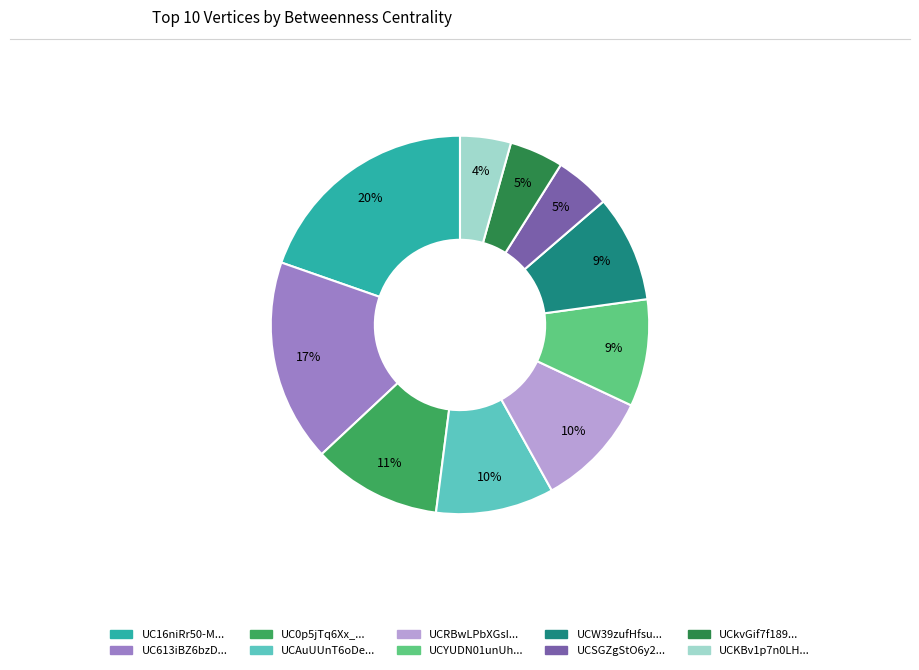

Does any single category account for the majority?

No